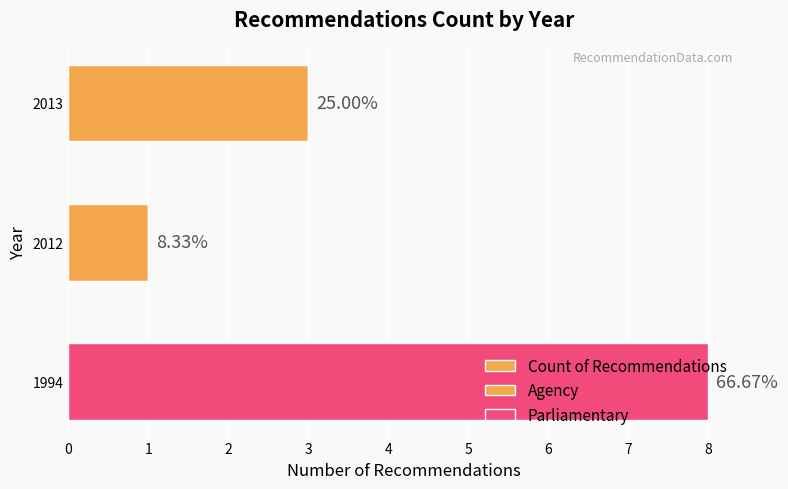

How many data points in Parliamentary are above 0?

1